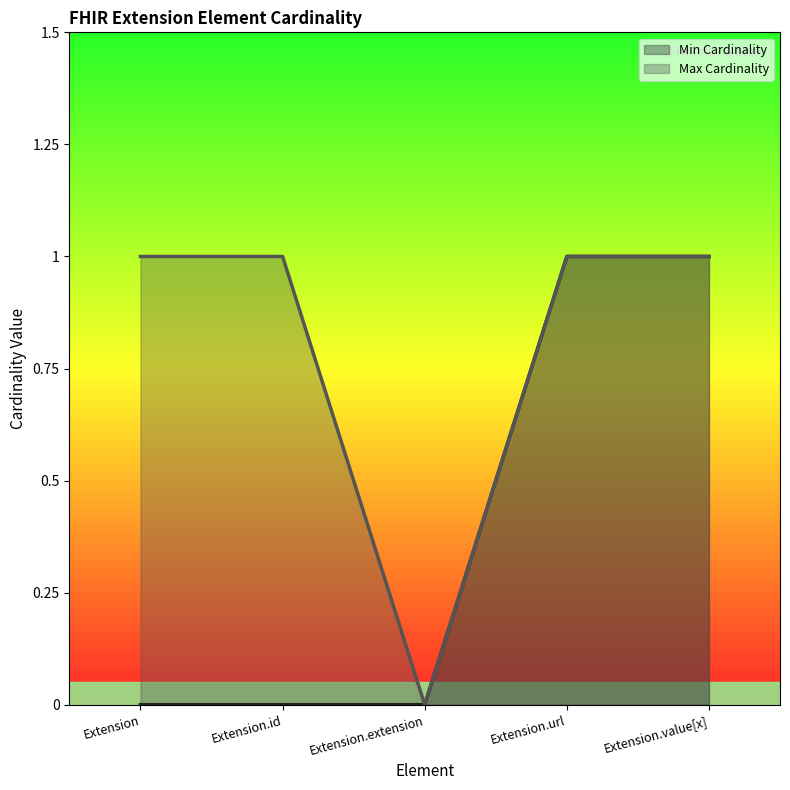

Reading right to left, extract all data points from this chart.

Min Cardinality: 1	1	0	0	0
Max Cardinality: 1	1	0	1	1